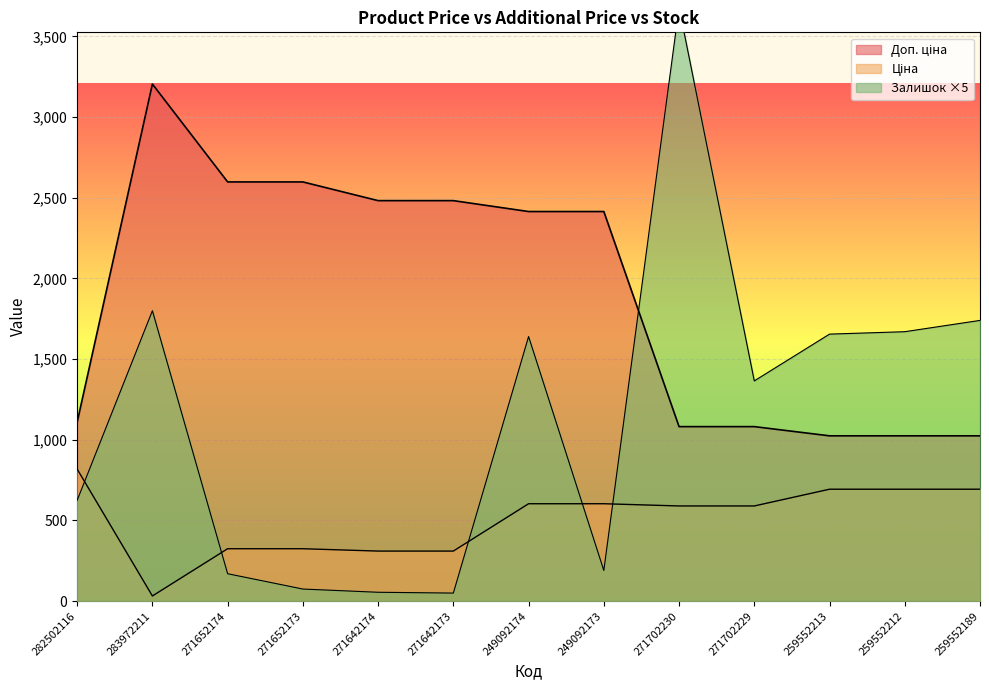

Between which two adjacent categories do Доп. ціна and Залишок first intersect?

249092173 and 271702230